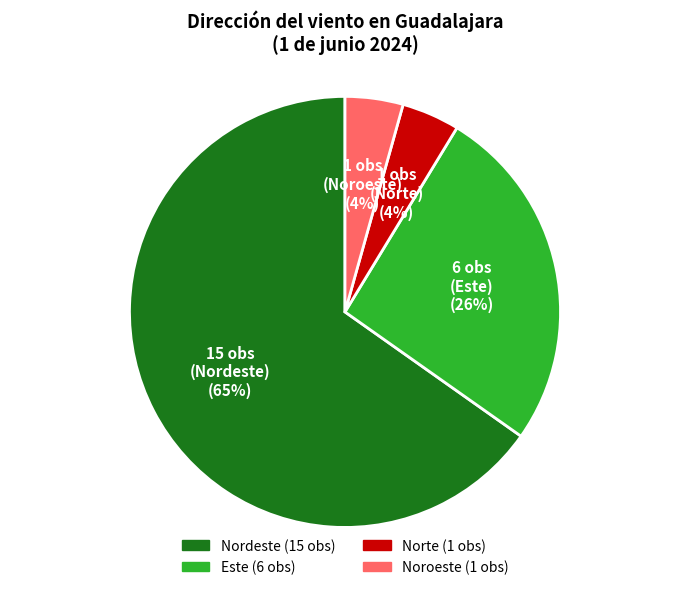

To the nearest percent, what is the average slice percentage?

25%